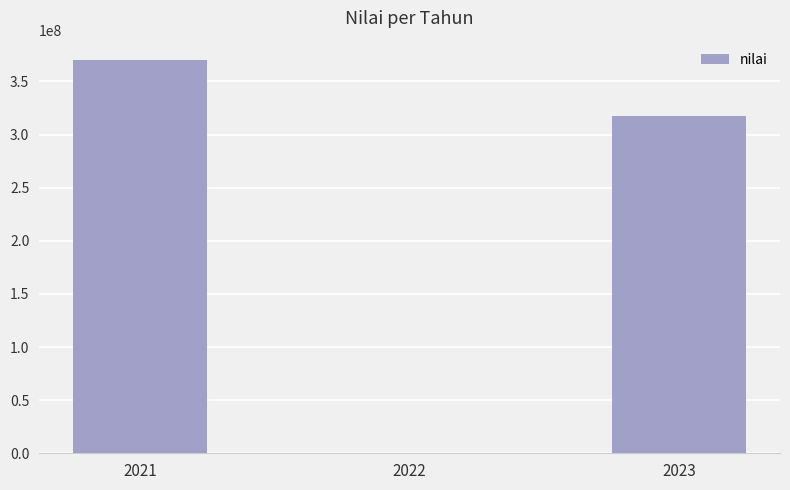

Reading right to left, what are all the values shown in this chart?

317372000	310152	369829500